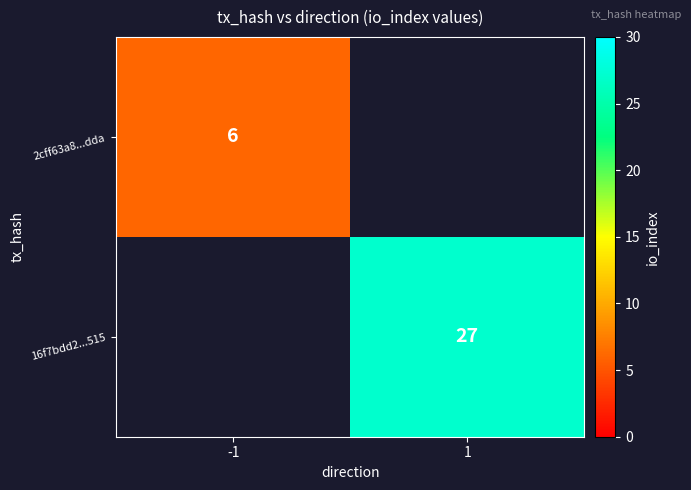

The 16f7bdd2...515 series shows 43.5 at 1. True or false?

False